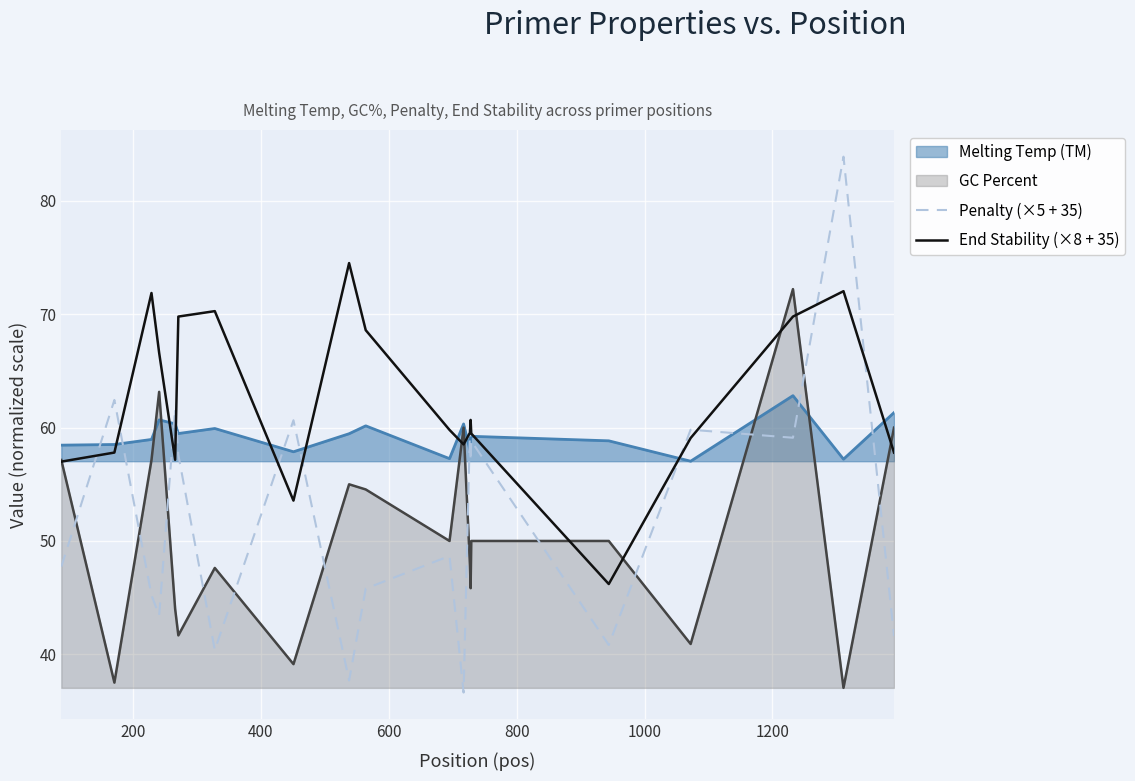

Which series has the largest total across all categories?

End Stability (×8 + 35)